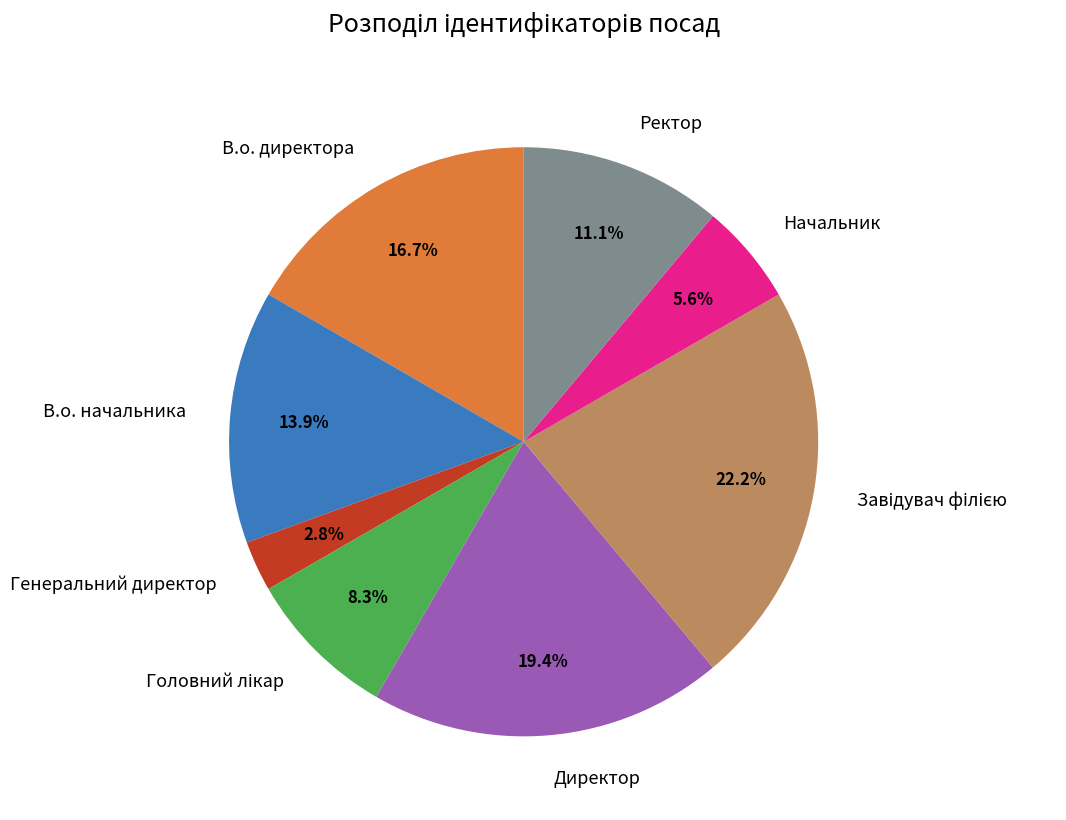

How many segments does this pie chart have?

8